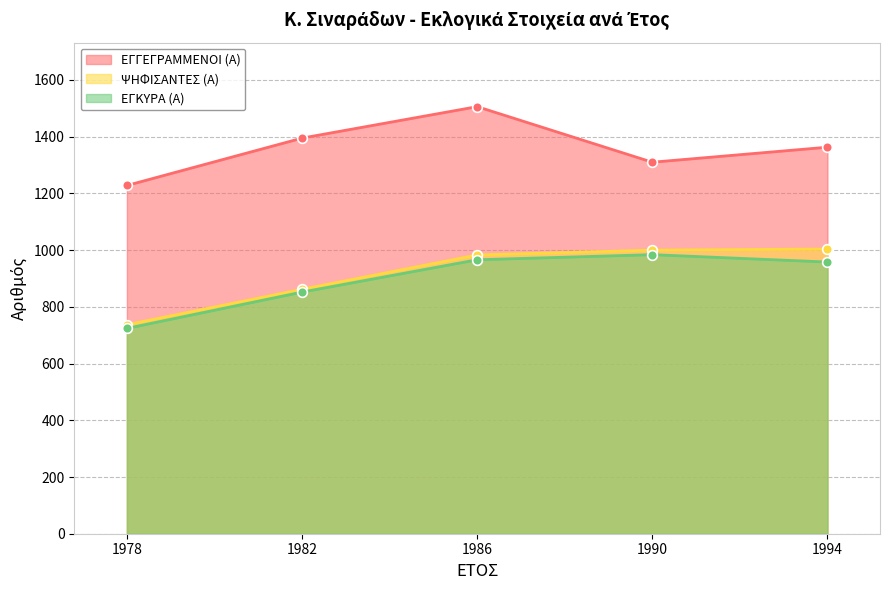

At which label does ΕΓΓΕΓΡΑΜΜΕΝΟΙ (Α) reach its peak?

1986